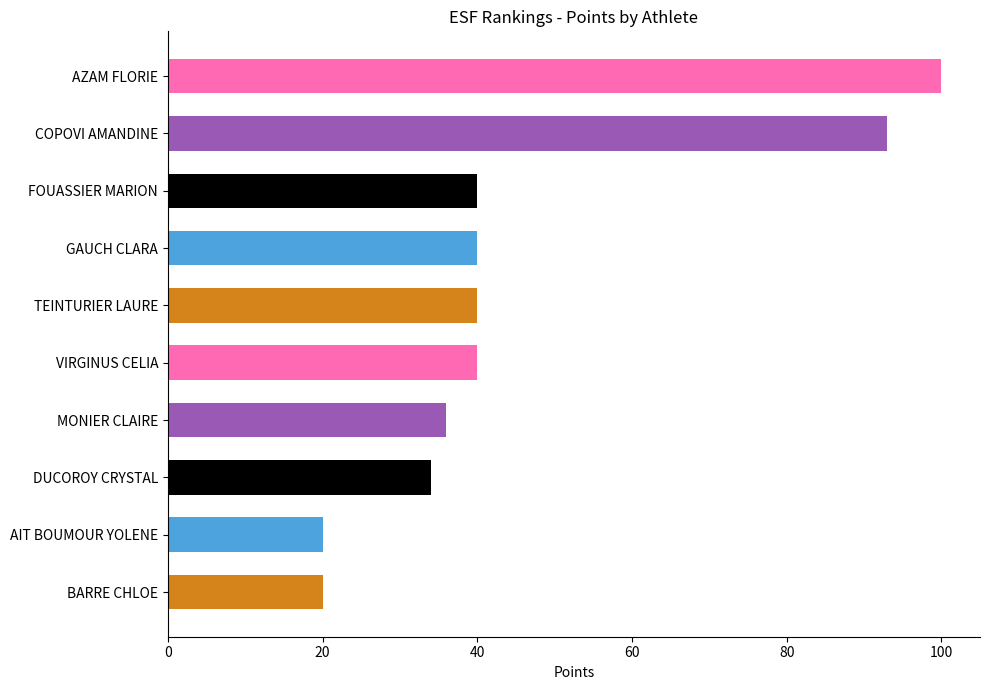

What is the difference between the maximum and minimum values?

80